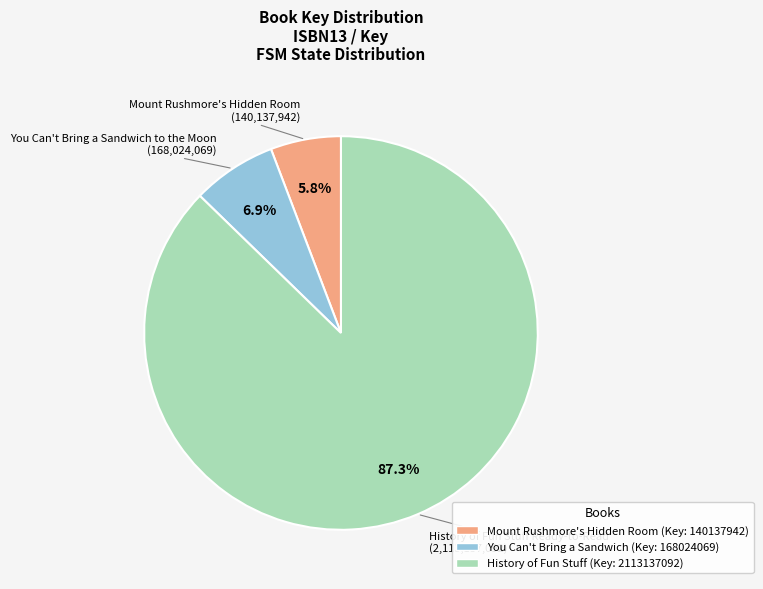

Is there any slice that represents more than half of the pie?

Yes